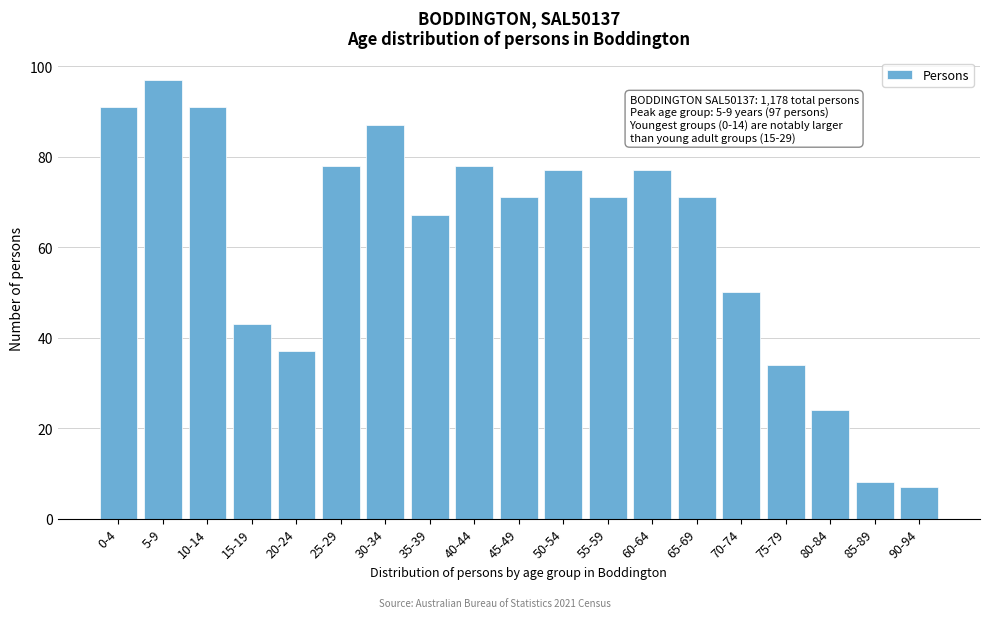

Reading left to right, extract all data points from this chart.

91	97	91	43	37	78	87	67	78	71	77	71	77	71	50	34	24	8	7